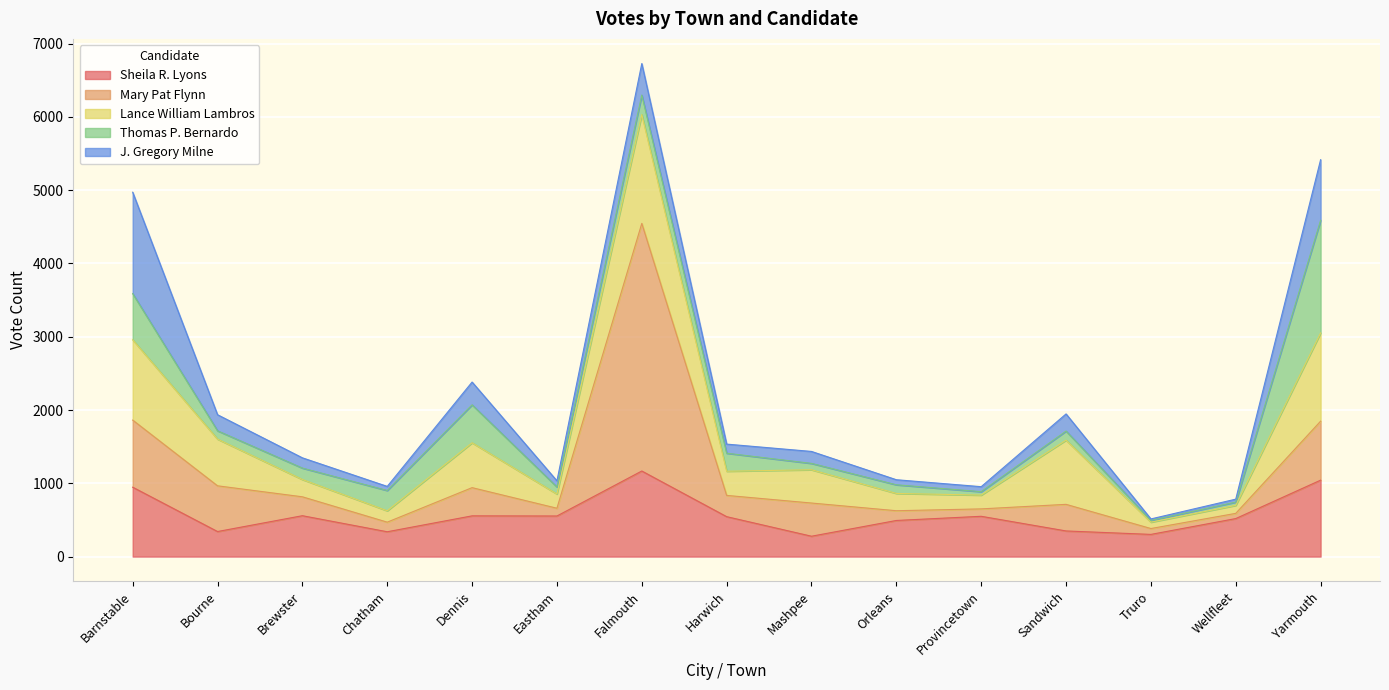

What is the lowest value of the Mary Pat Flynn series?

71